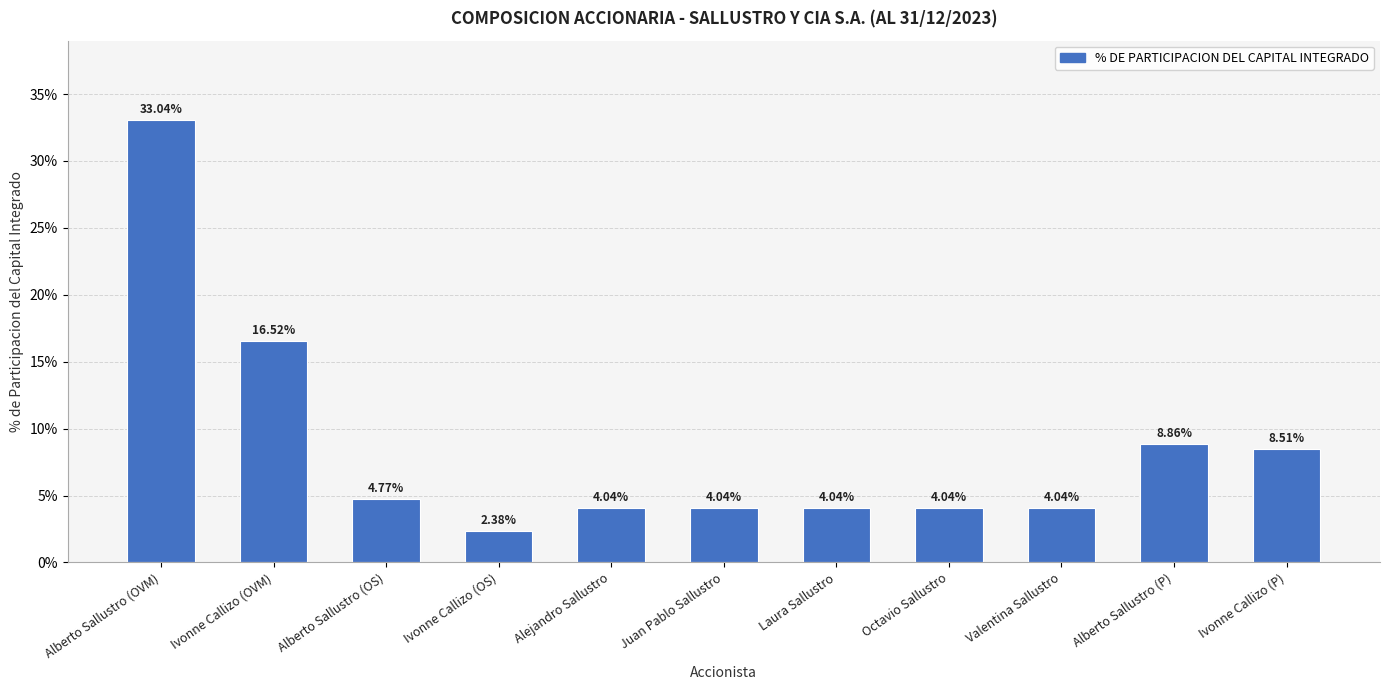

What is the change in value from Alberto Sallustro (OS) to Valentina Sallustro?

-0.7